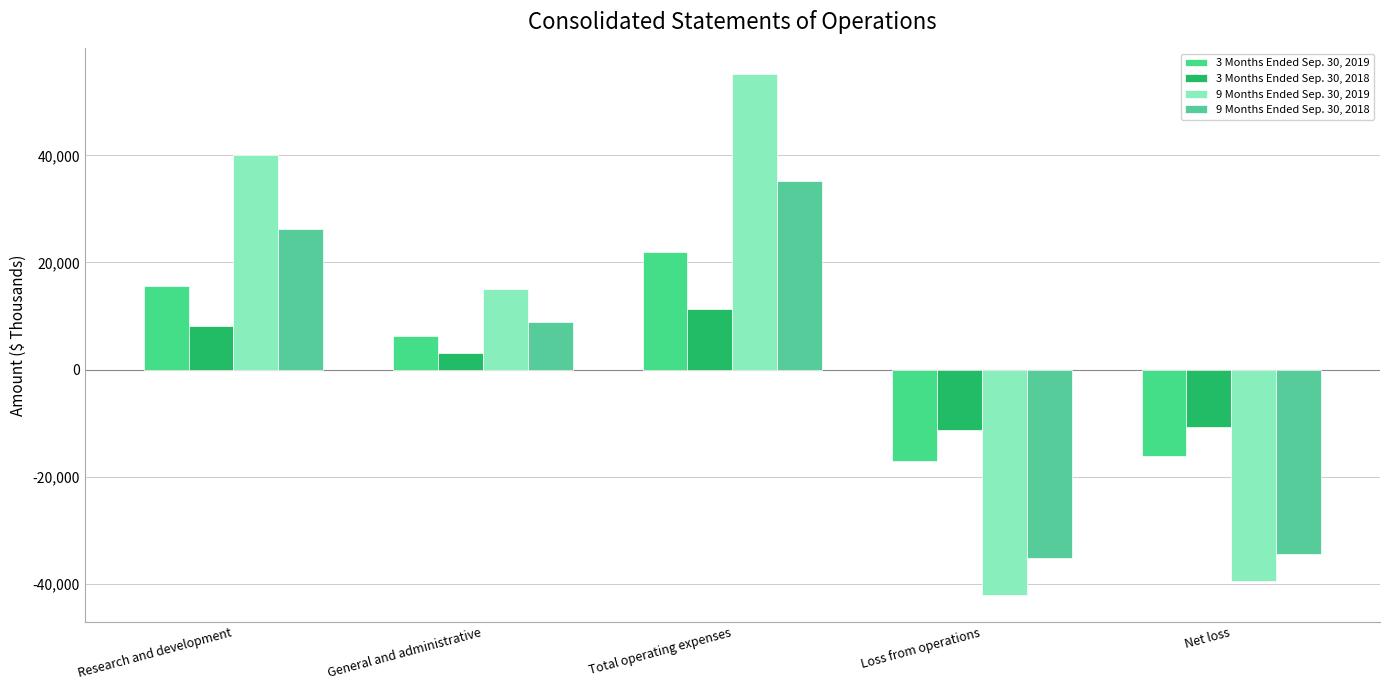

How many groups of bars are there?

5